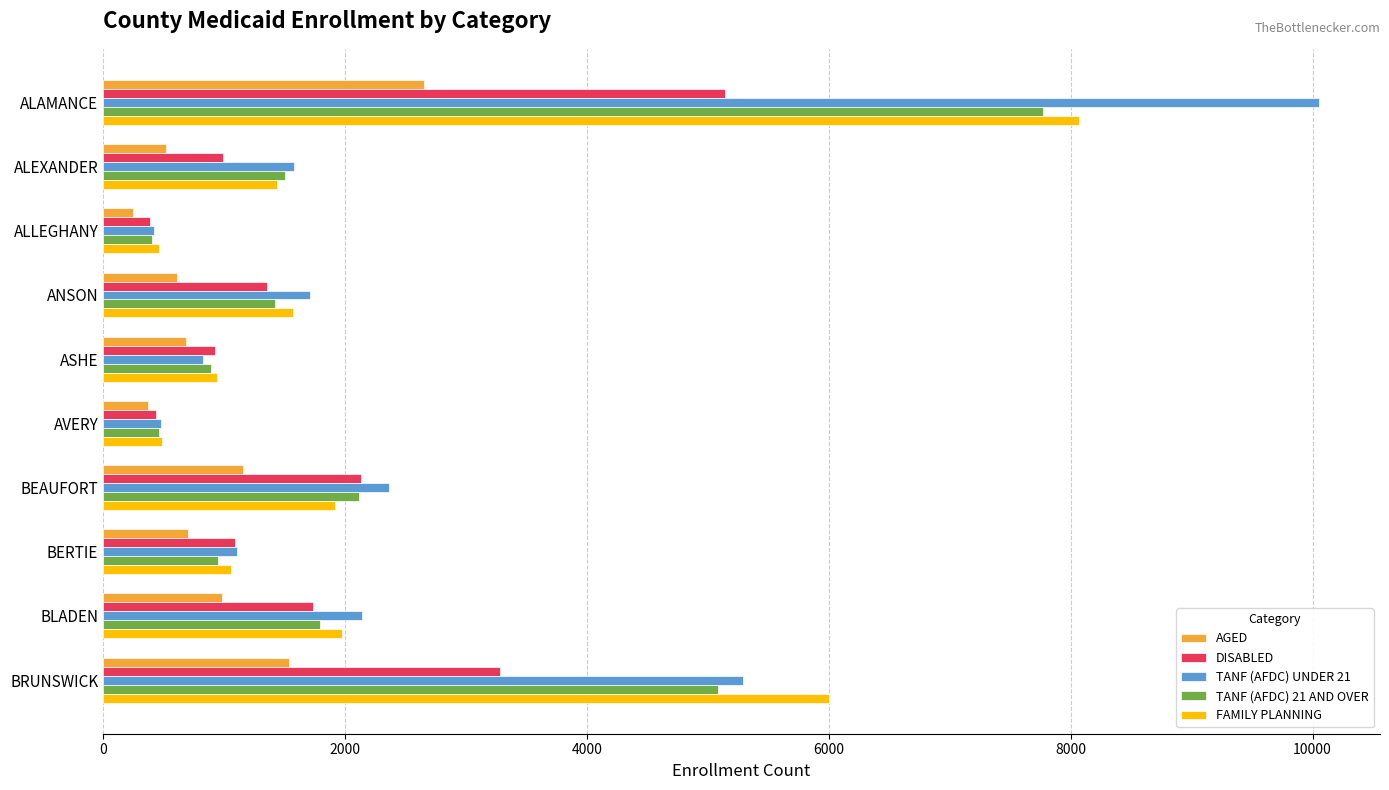

Which series has the largest range (max minus min)?

TANF (AFDC) UNDER 21